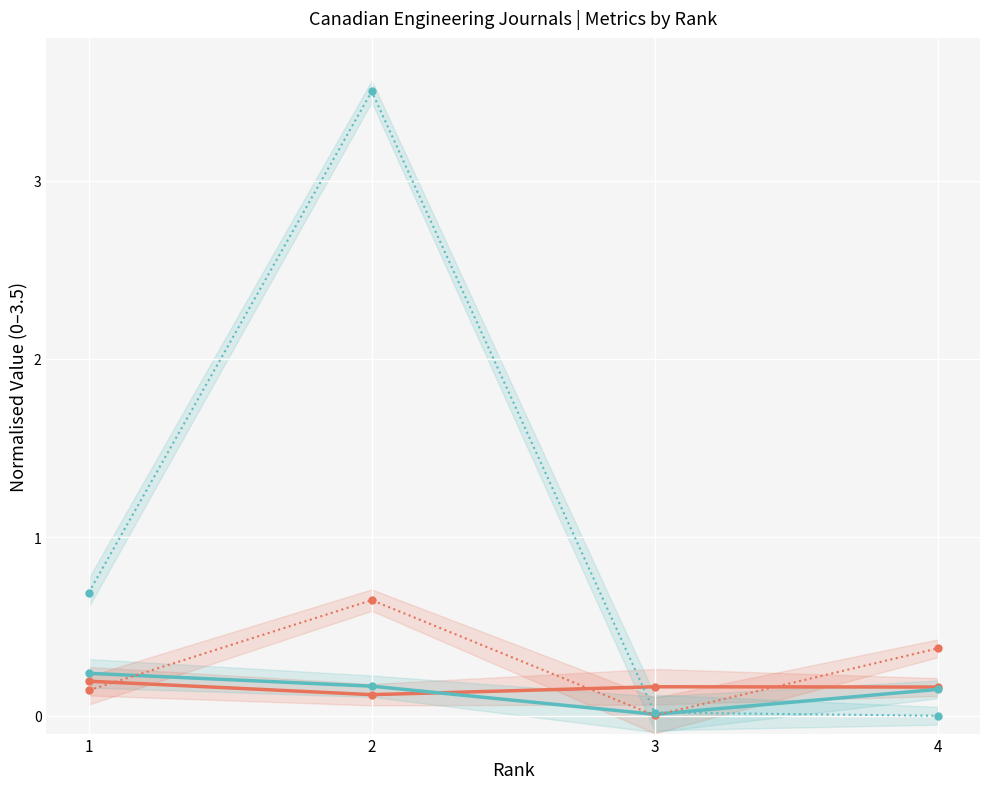

How many interior local peaks does the Total Refs. series have?

1